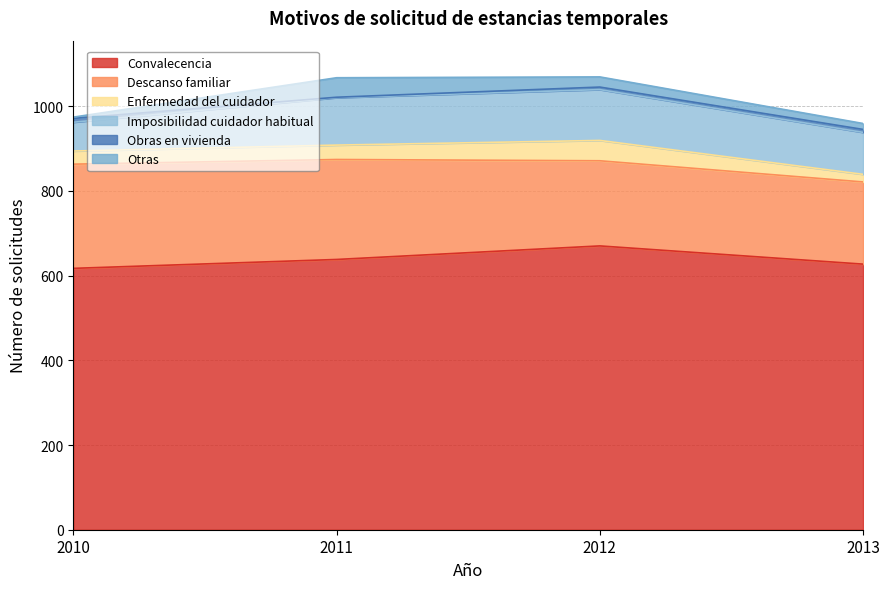

The value of Descanso familiar at 2012 is 273. True or false?

False